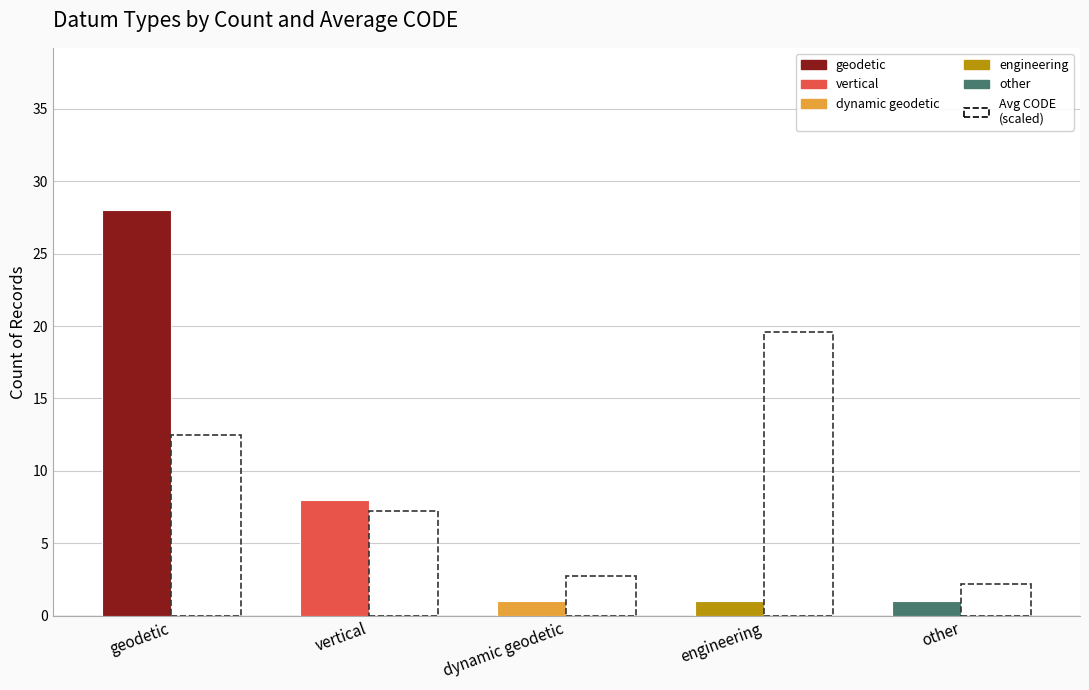

What is the difference between the highest and lowest values at other?

1.2